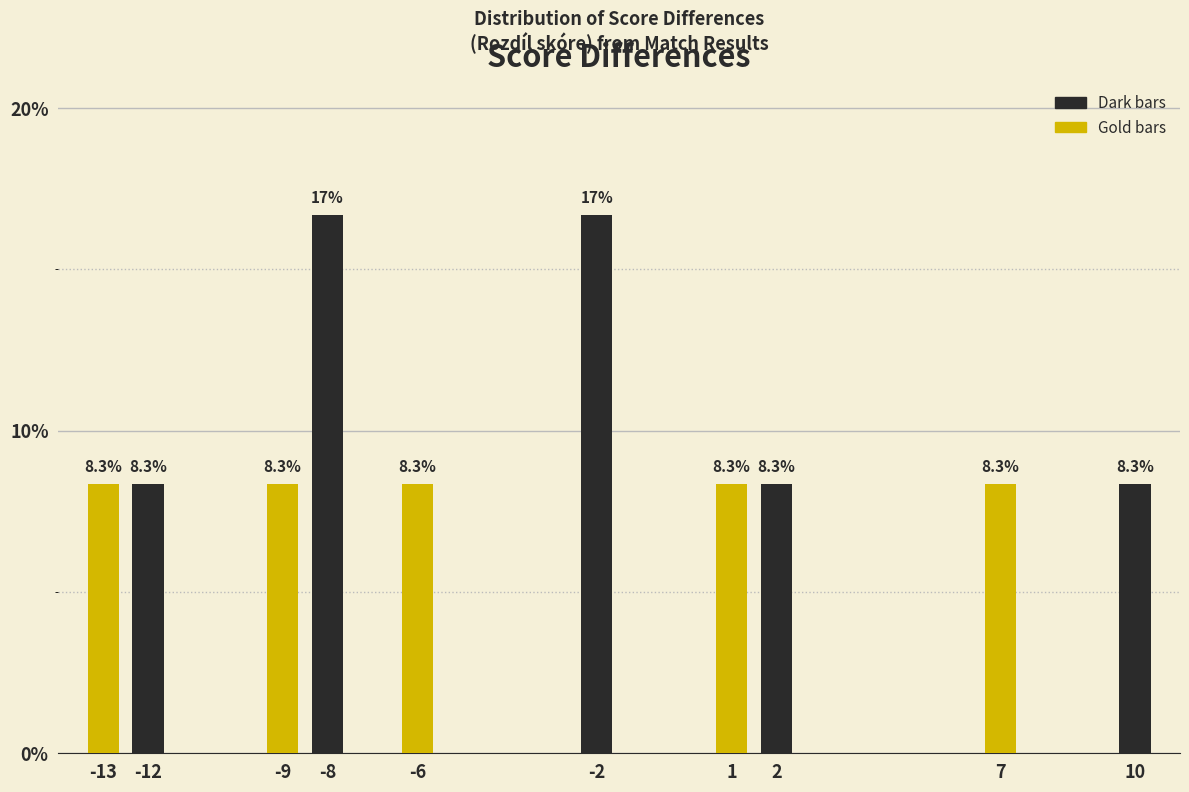

Reading left to right, what are all the values shown in this chart?

-13=8.3	-12=8.3	-9=8.3	-8=16.7	-6=8.3	-2=16.7	1=8.3	2=8.3	7=8.3	10=8.3